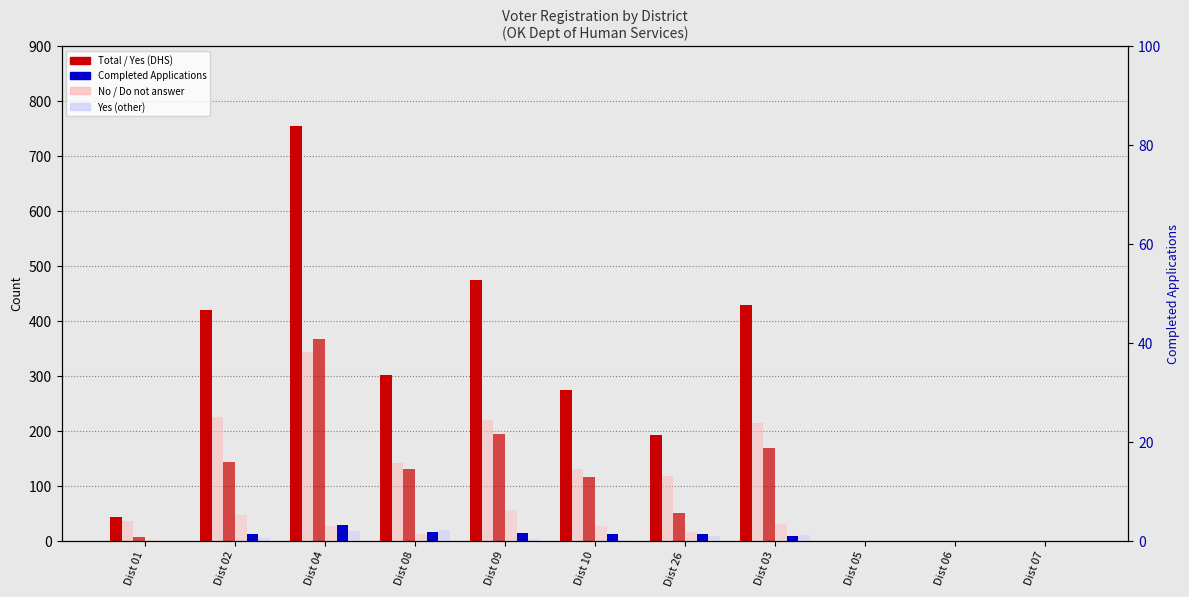

Reading left to right, what are all the values shown in this chart?

Total: 44	420	755	302	474	274	192	429	0	0	0
No: 36	225	343	141	219	130	117	215	0	0	0
Yes (DHS): 7	144	368	130	195	116	50	169	0	0	0
Do not answer: 1	46	26	12	56	26	16	30	0	0	0
Completed: 0	13	29	16	14	13	12	8	0	0	0
Yes (other): 0	5	18	19	4	2	9	10	0	0	0